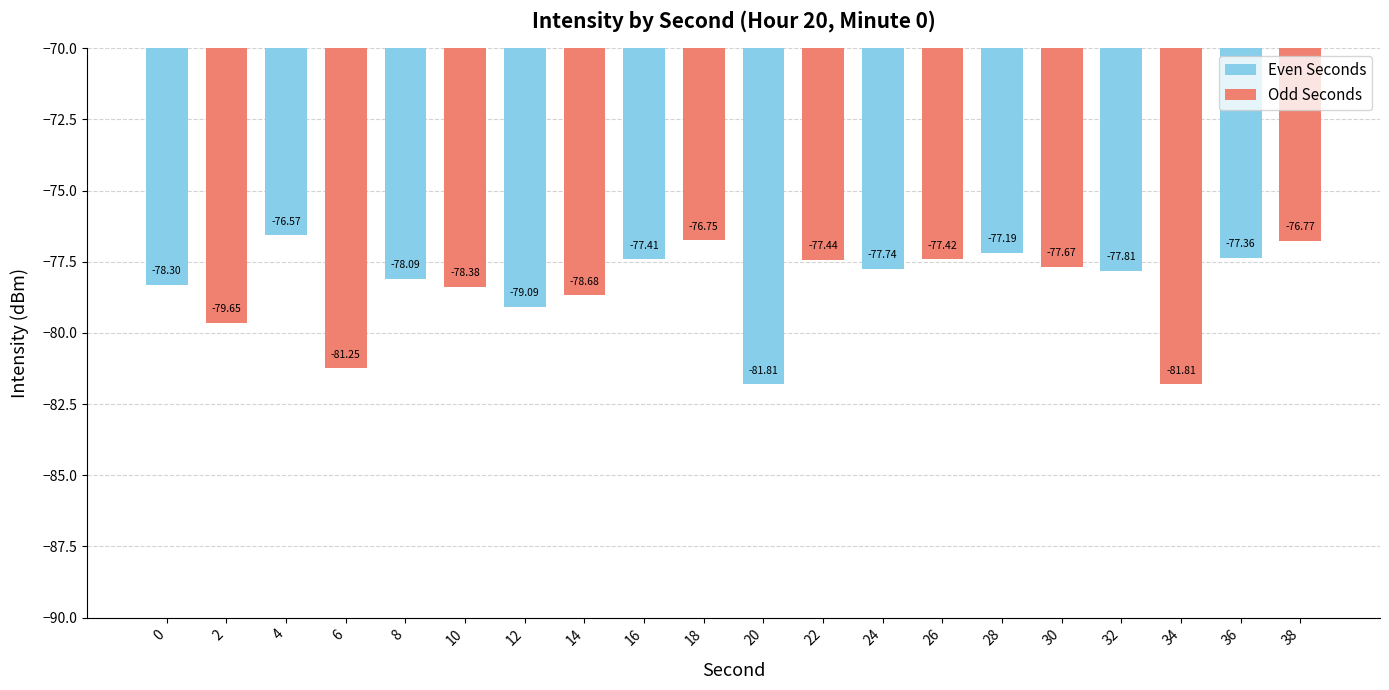

Which category has the highest value in the Even Seconds series?

4